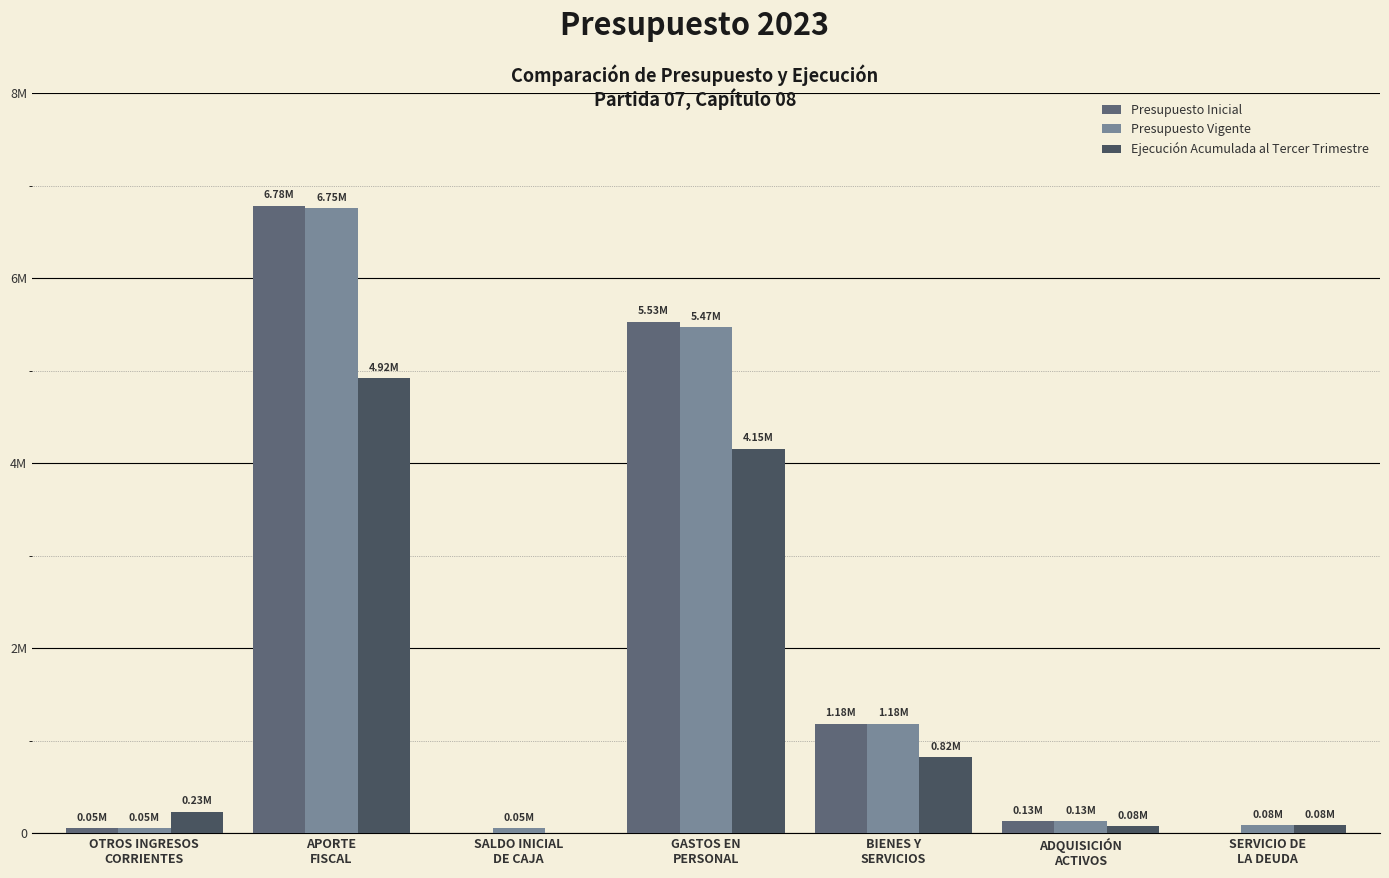

Reading right to left, transcribe all the data shown in this chart.

Presupuesto Inicial: 0	125294	1180198	5528199	0	6782235	51456
Presupuesto Vigente: 84428	125294	1180198	5469894	53817	6754541	51456
Ejecución Acumulada al Tercer Trimestre: 84428	75409	819012	4153017	0	4916123	228876